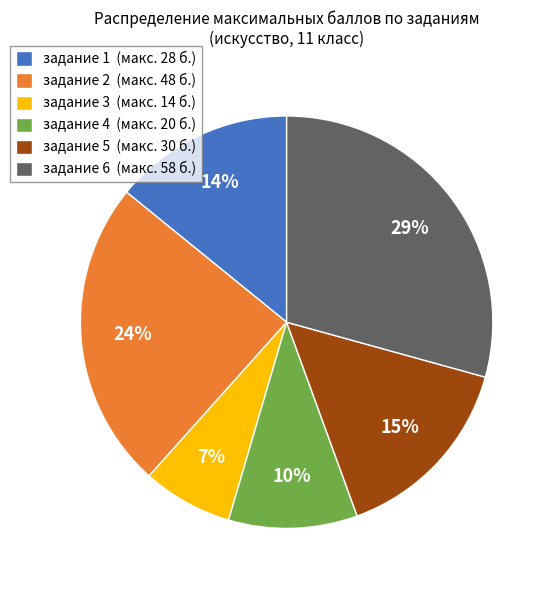

Approximately how many times larger is the value at задание 3 (макс. 14 б.) compared to задание 5 (макс. 30 б.)?

0.5